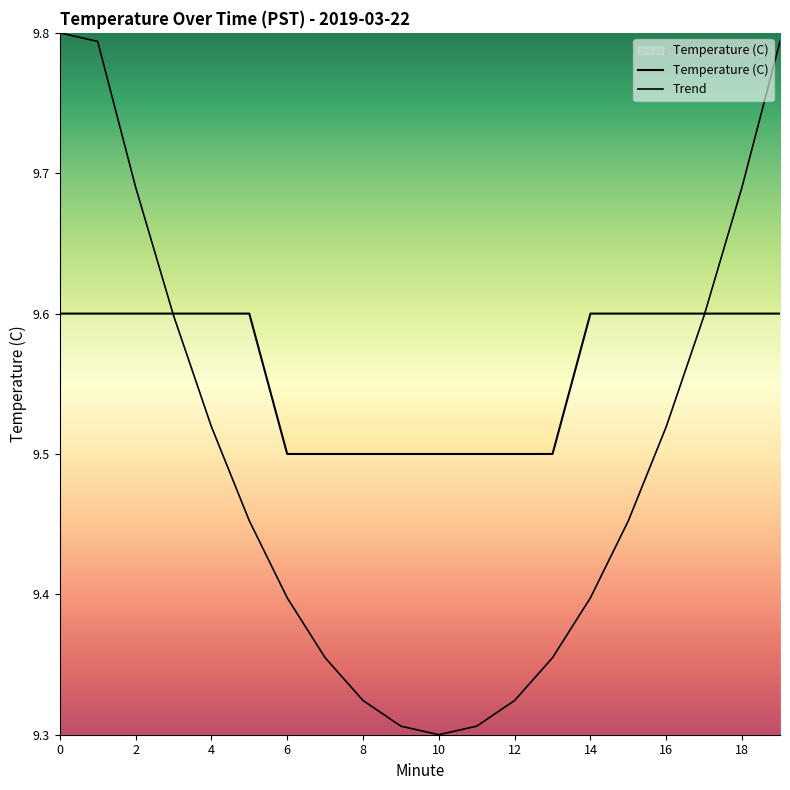

What is the average value of the Trend series?

9.5